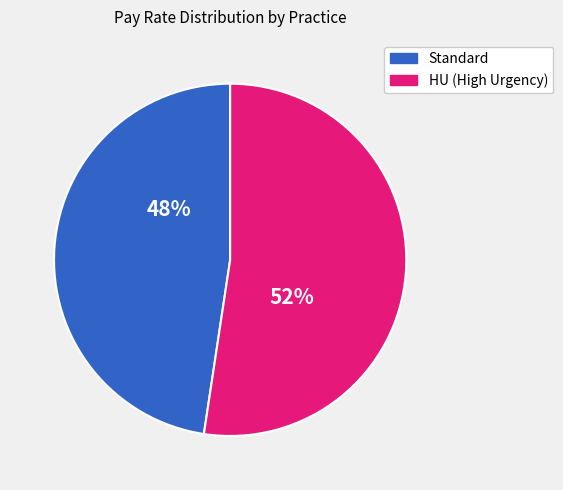

Count the number of slices in the pie.

2